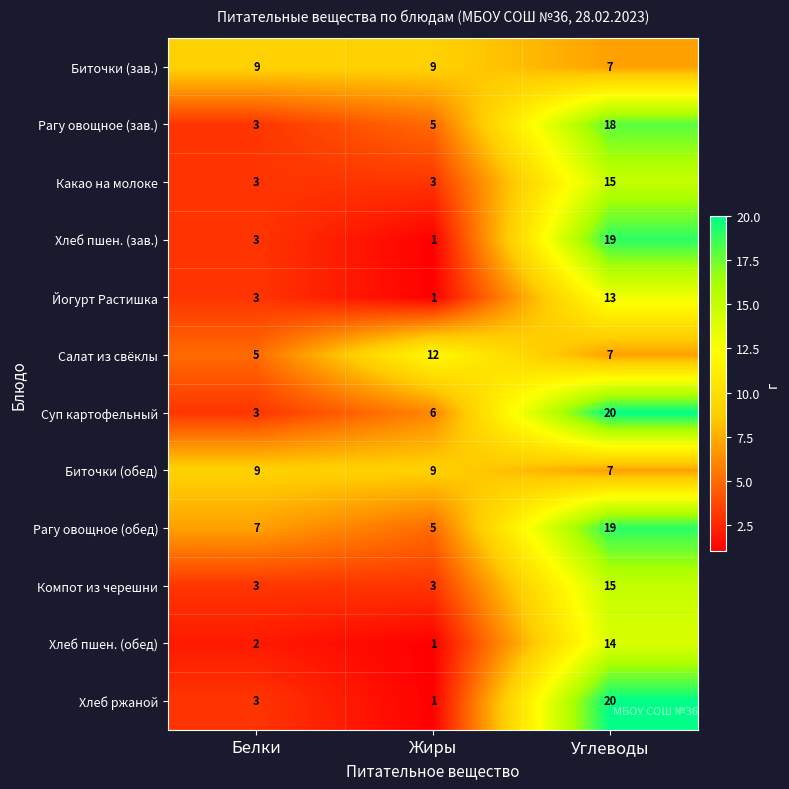

Rank the categories by Салат из свёклы value from highest to lowest.

Жиры, Углеводы, Белки